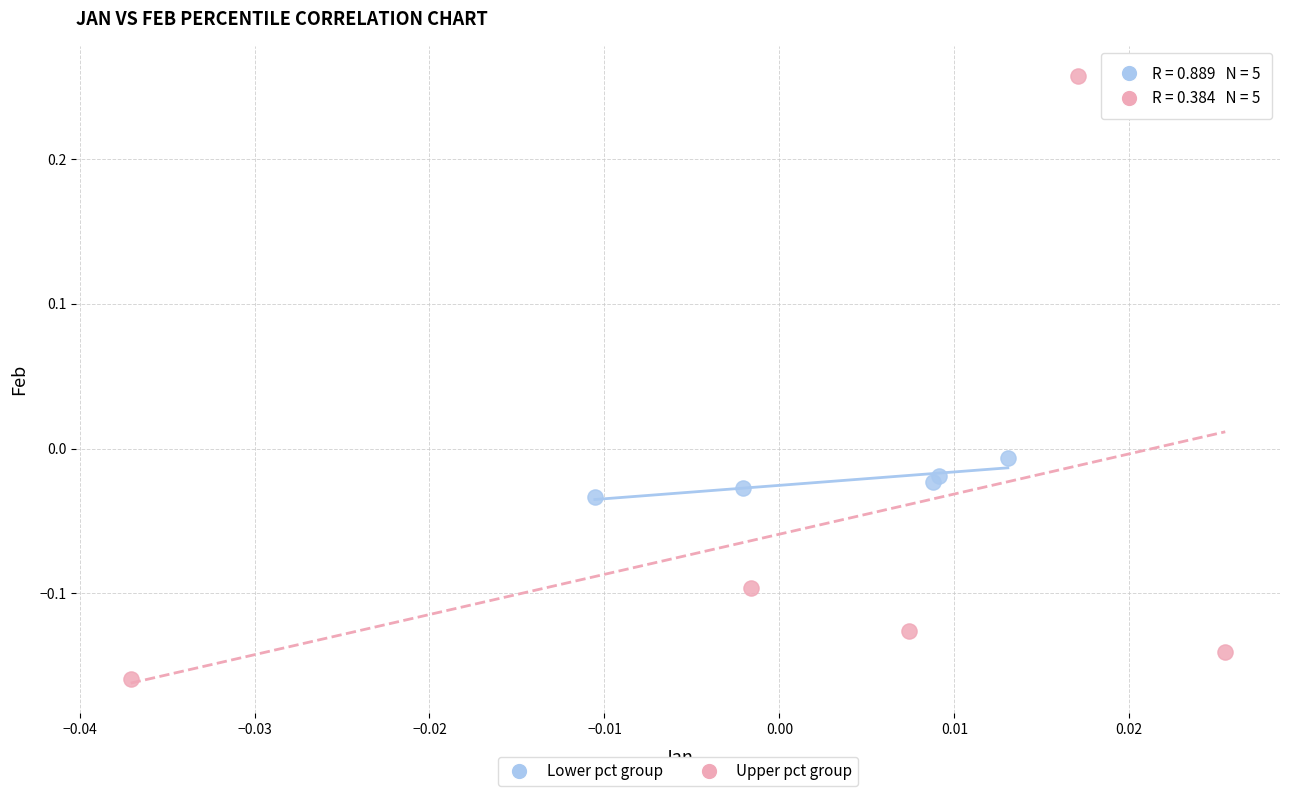

Which series reaches the minimum Y coordinate?

Upper pct group